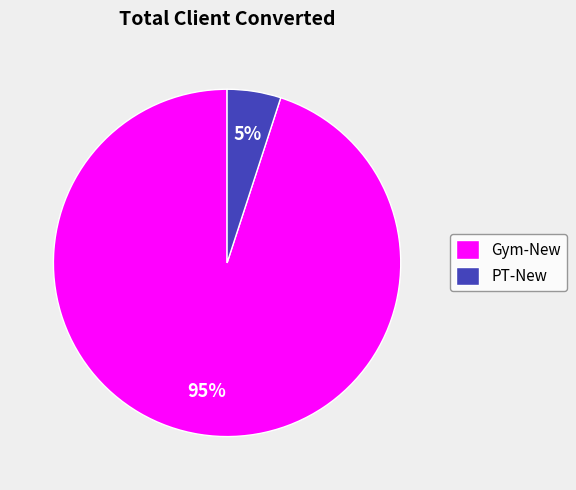

How many slices are in this pie chart?

2